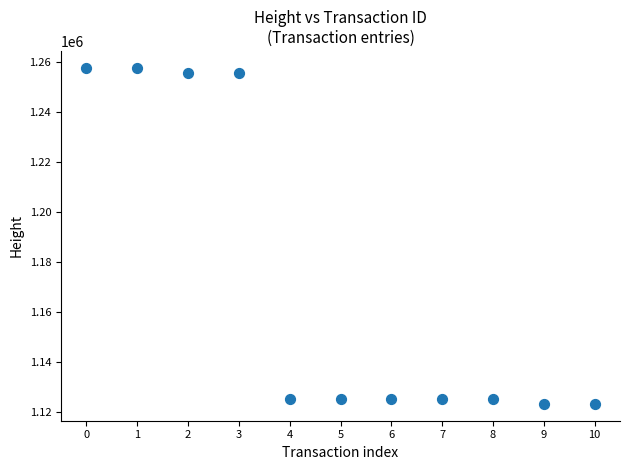

What is the average Y value?

1172607